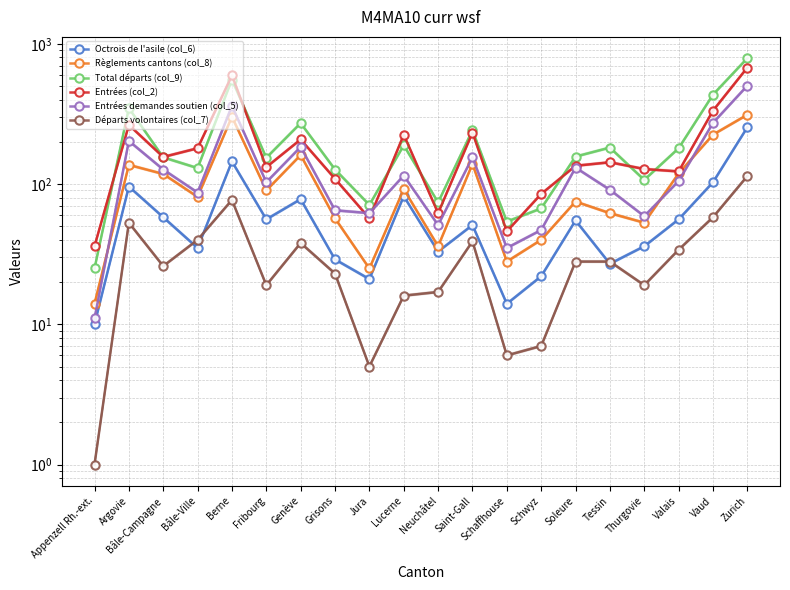

What are all the series names shown in the legend?

Octrois de l'asile (col_6), Règlements cantons (col_8), Total départs (col_9), Entrées (col_2), Entrées demandes soutien (col_5), Départs volontaires (col_7)